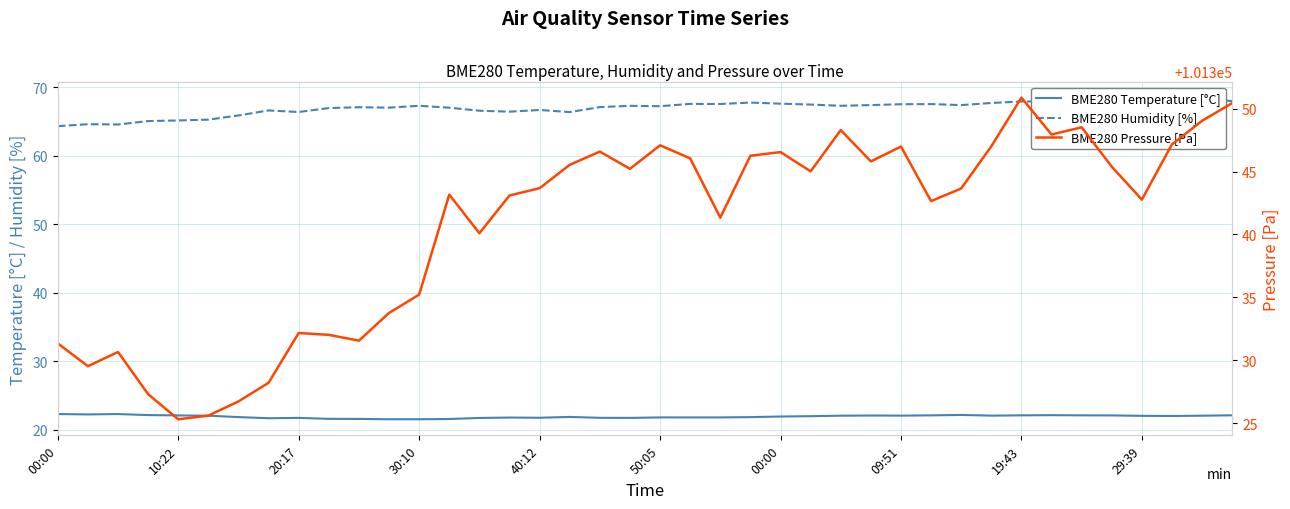

True or false: BME280 Temperature [°C] and BME280 Humidity [%] intersect in this chart.

False